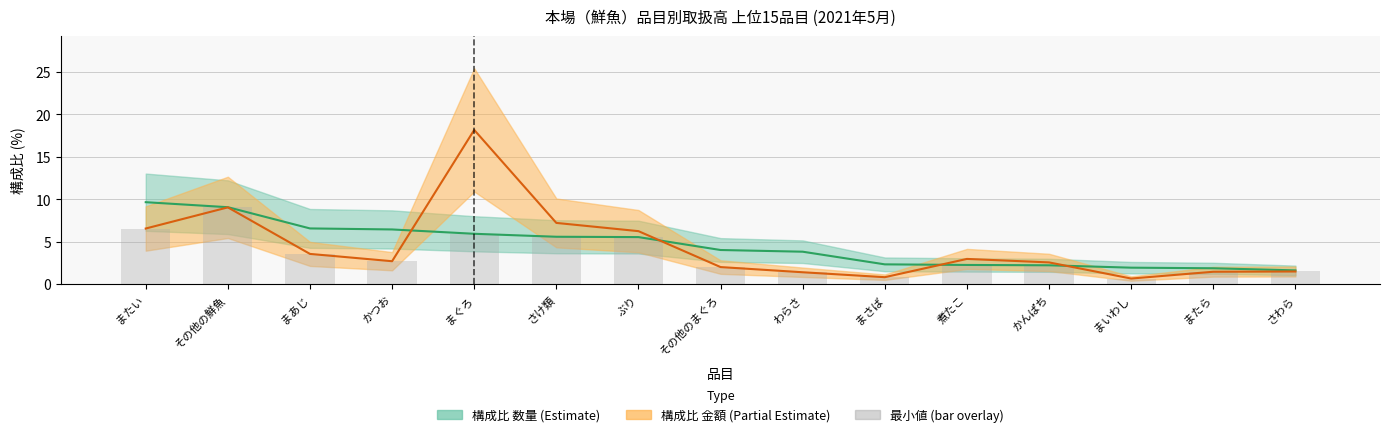

What position from the right is かつお?

12